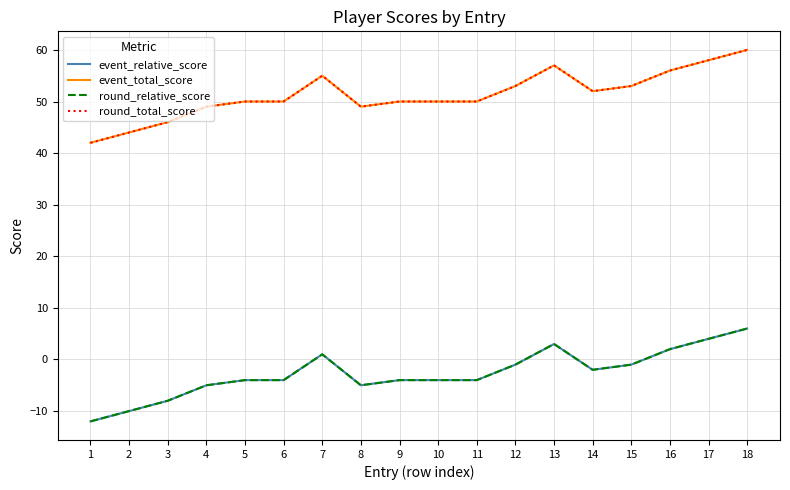

Which category has the lowest value in the event_relative_score series?

1